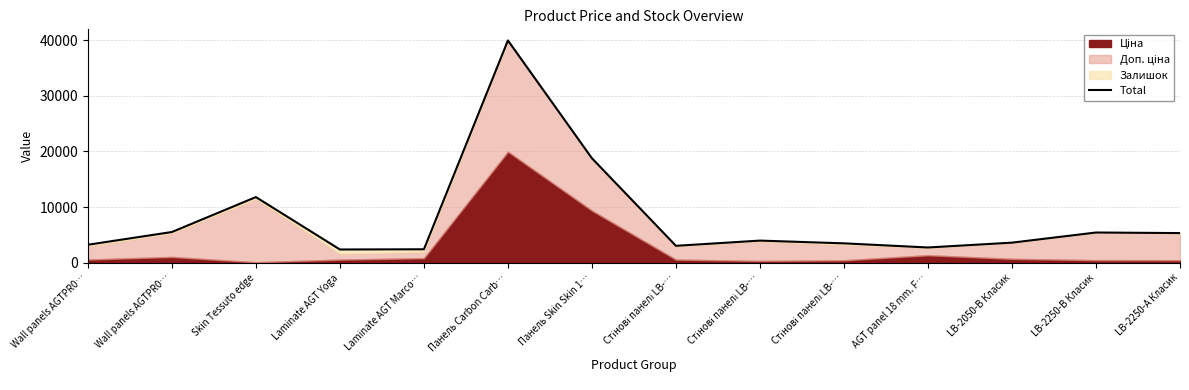

List the labels in order of value, largest first.

Панель Carbon Carb…, Панель Skin Skin 1…, Skin Tessuto edge, Wall panels AGTPR0…, LB-2250-В Класик, LB-2250-А Класик, Стінові панелі LB-…, LB-2050-В Класик, Стінові панелі LB-…, Wall panels AGTPR0…, Стінові панелі LB-…, AGT panel 18 mm. F…, Laminate AGT Marco…, Laminate AGT Yoga